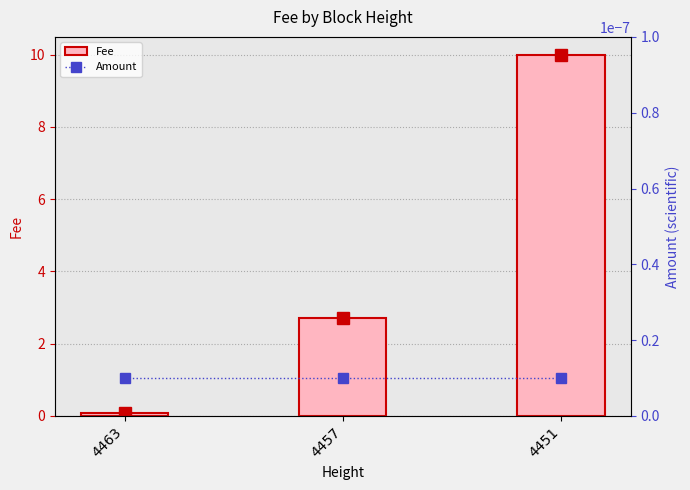

At which label is Amount closest to 0?

4463